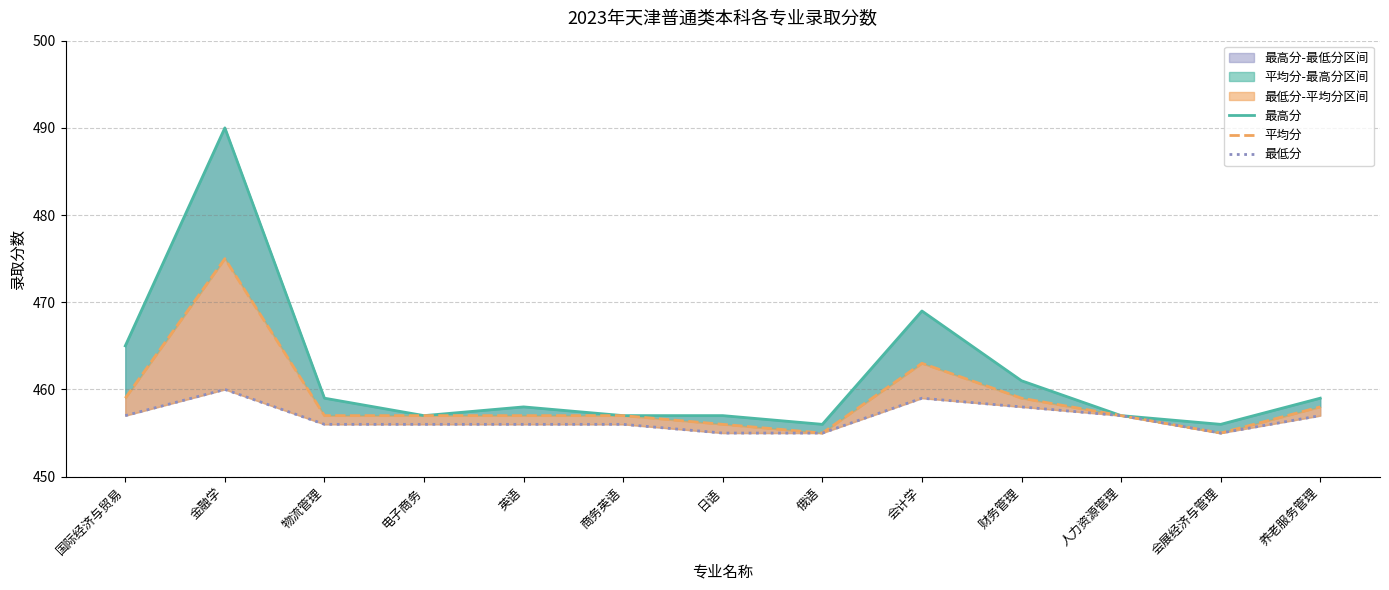

What is the approximate value of 最高分 at 会计学?

469